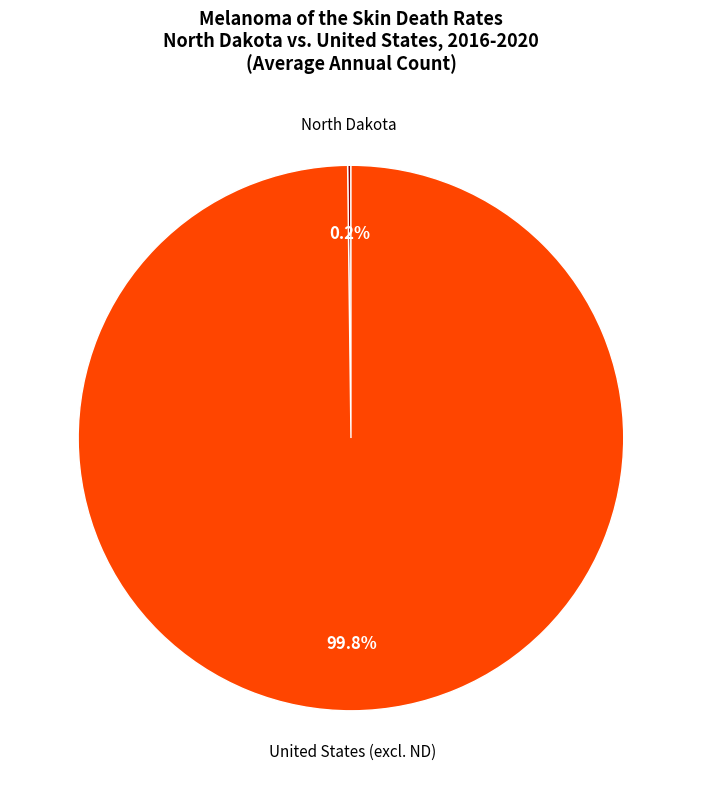

Is there any slice that represents more than half of the pie?

Yes